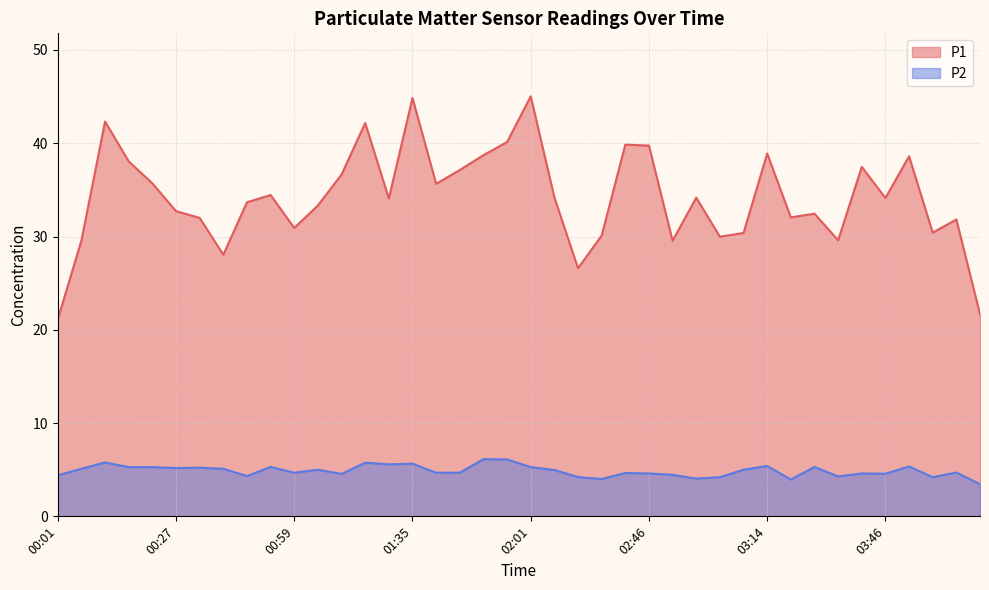

Which series changed the most between 00:07 and 01:47?

P1